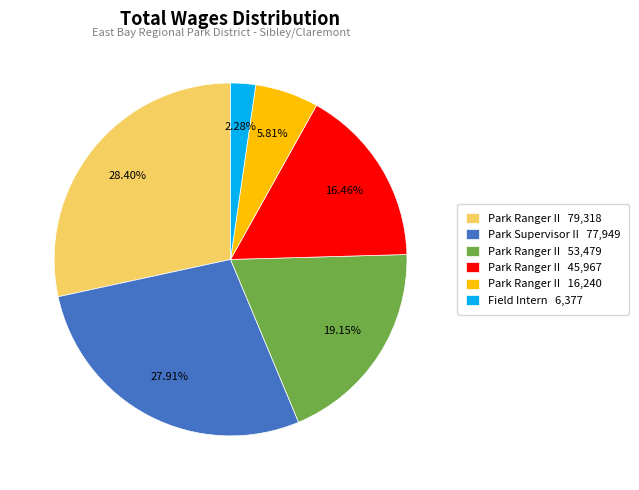

Does Park Ranger II 79,318 represent more than half of the total?

No